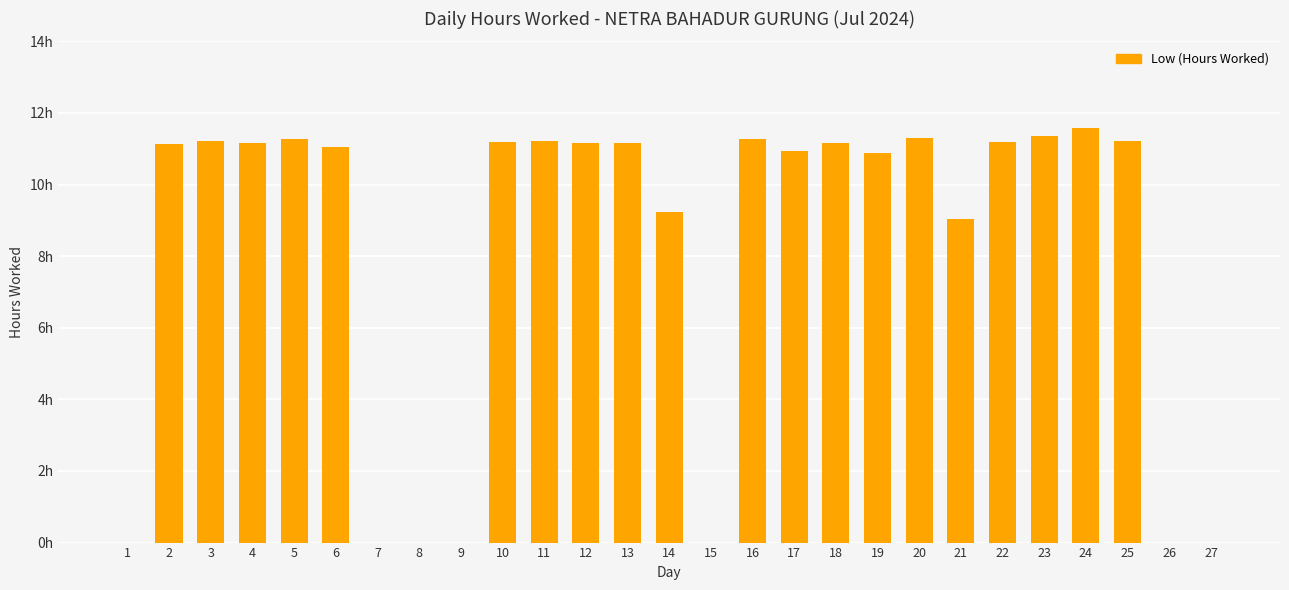

What is the difference between the values at 5 and 18?

0.1